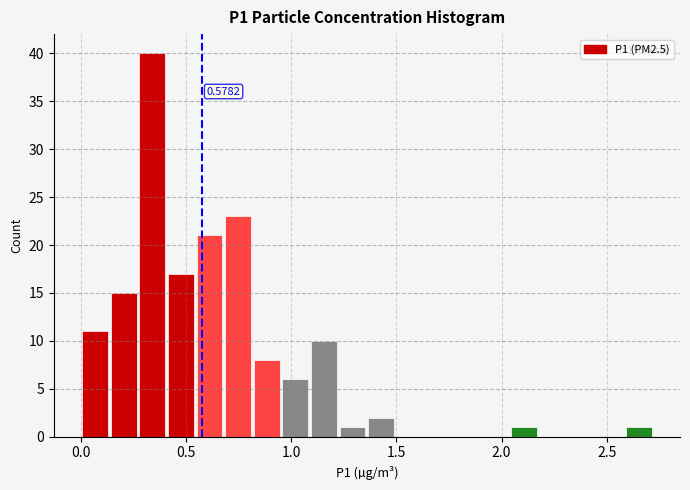

Read against the x-axis, roughly where is the centre of the tallest bar?

0.35